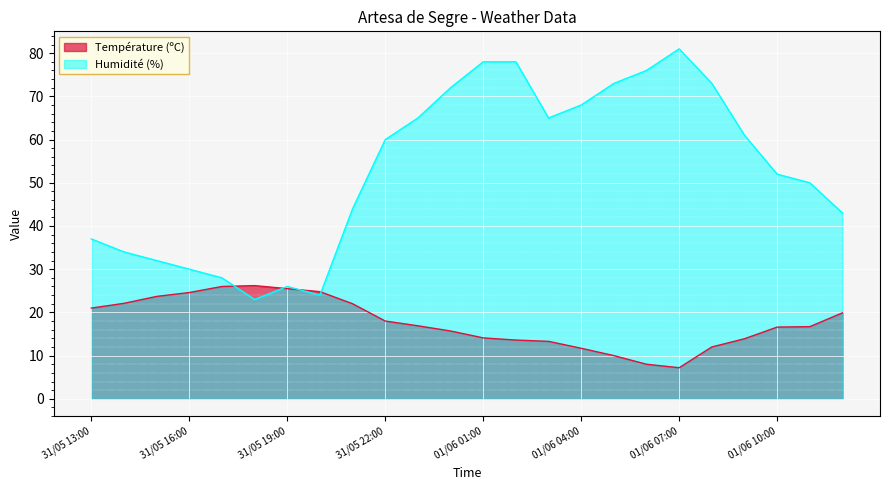

What is the highest value of the Température (ºC) series?

26.2